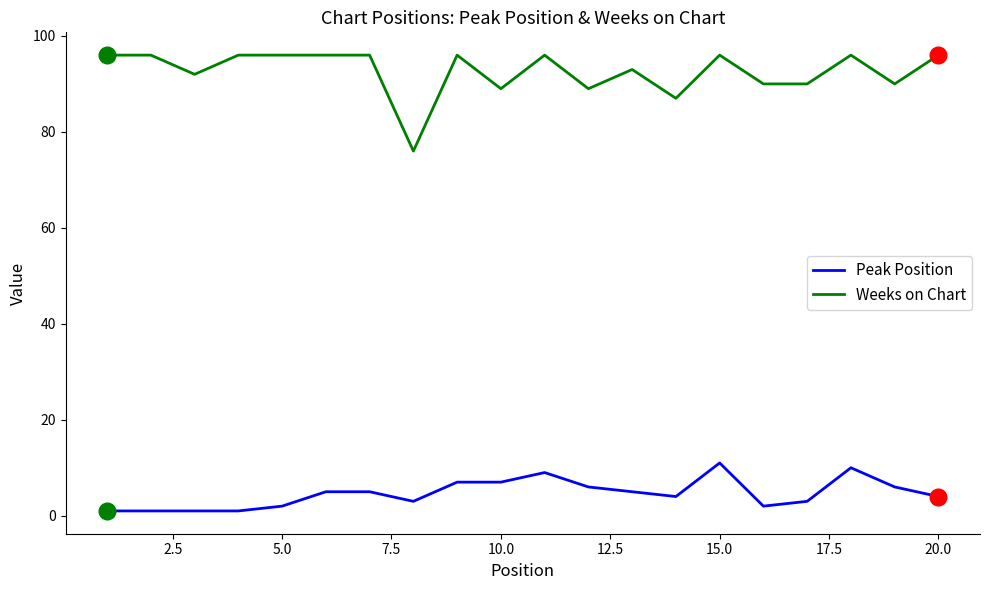

Which series has the largest total across all categories?

Weeks on Chart